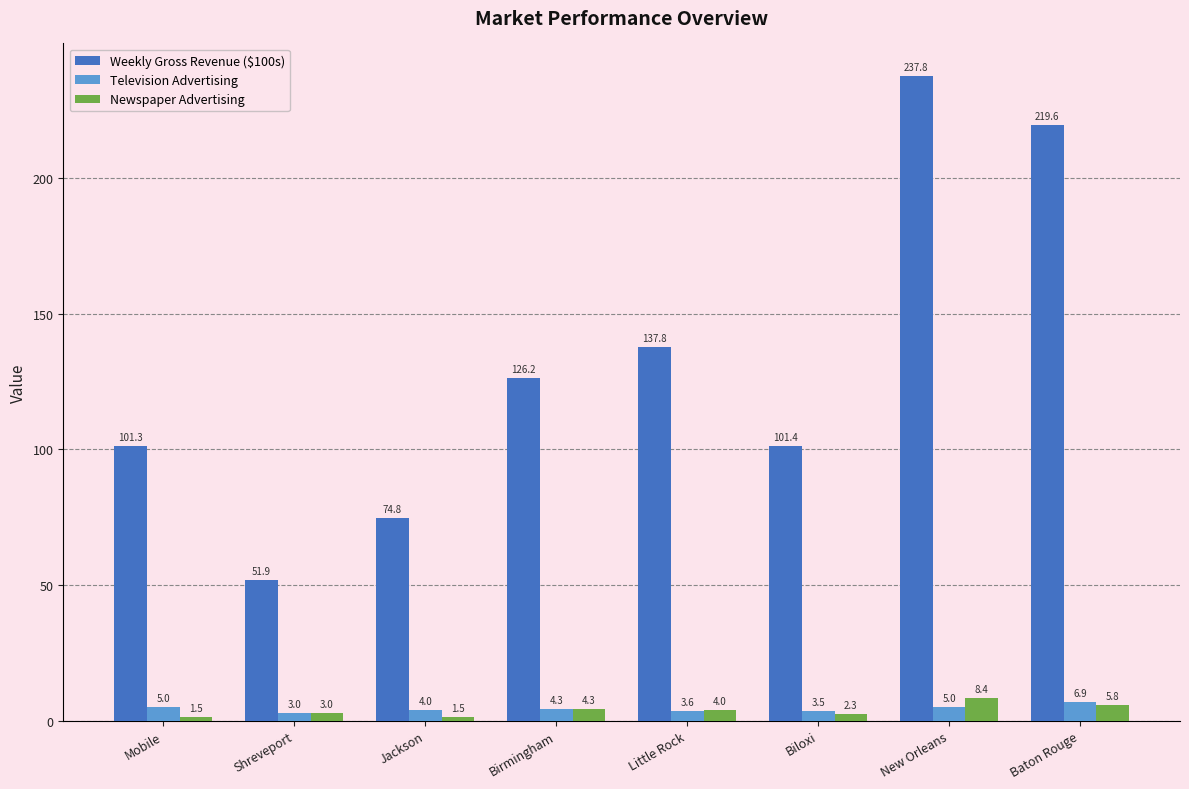

True or false: Newspaper Advertising has a value of 3.0 at Shreveport.

True